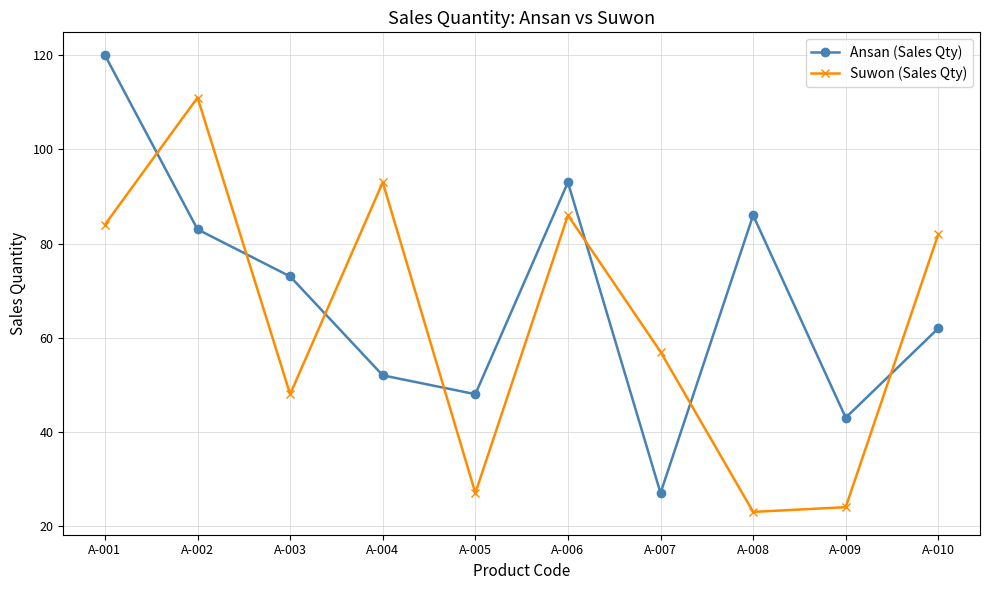

What is the minimum value shown in the chart?

23